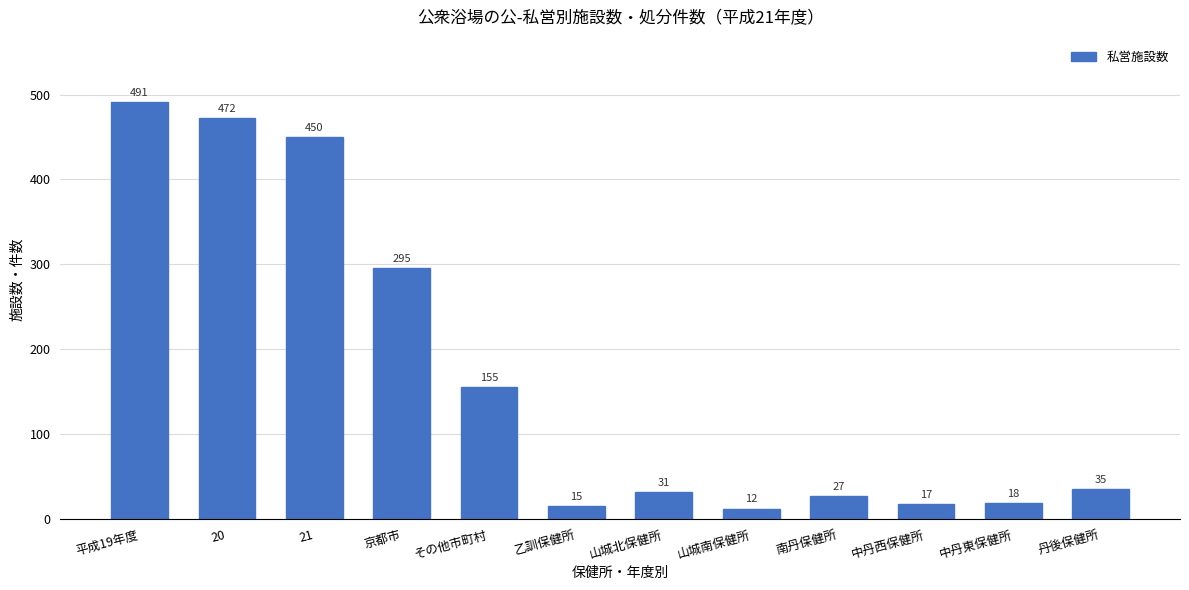

True or false: the data shows 55 at 山城北保健所.

False